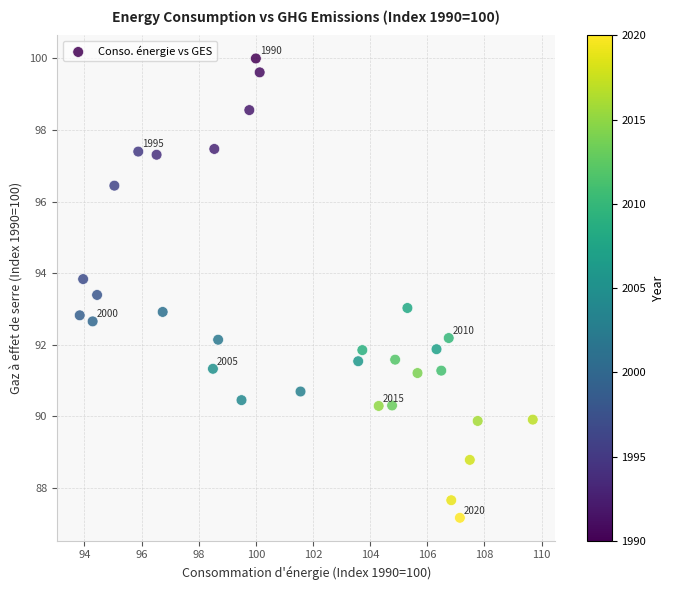

What is the range of X values (max minus min)?

15.9